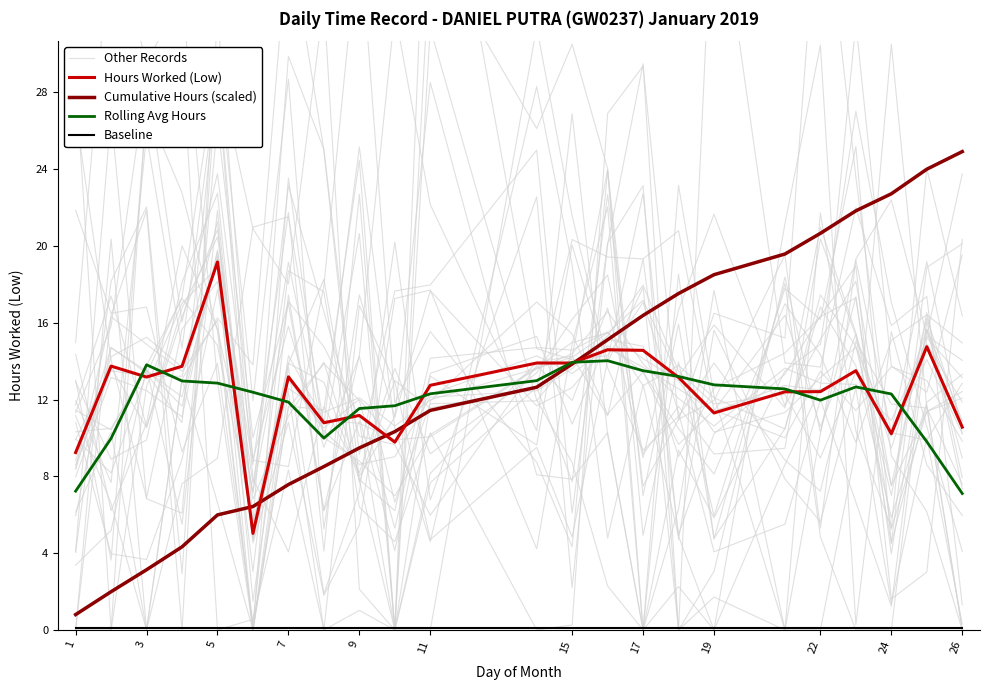

How many distinct data groups are displayed?

5